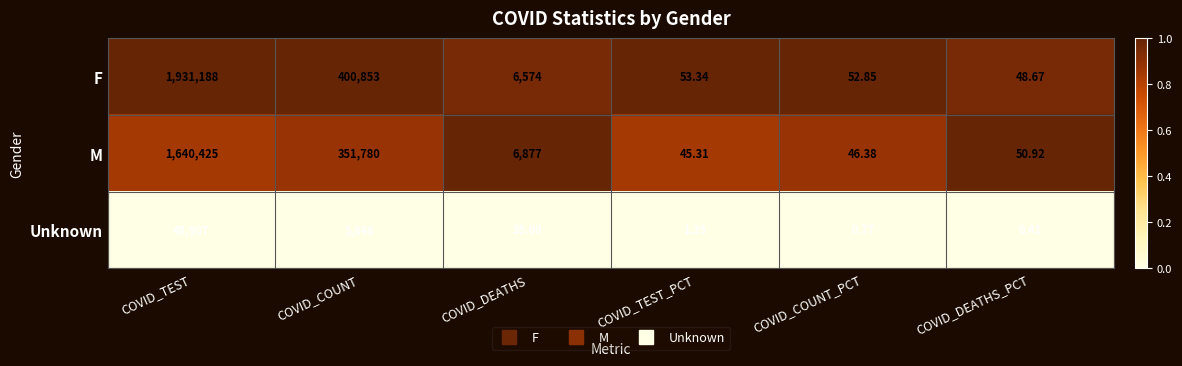

At which category is the sum across all series the highest?

COVID_TEST